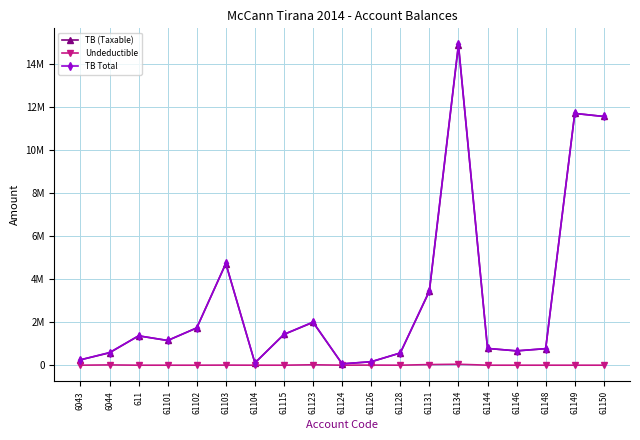

Does the chart display data point markers on the line(s)?

Yes